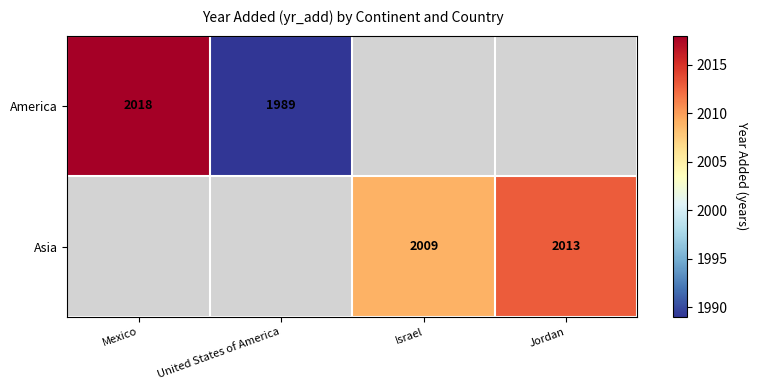

Is it true that America equals 2018 at Mexico?

True